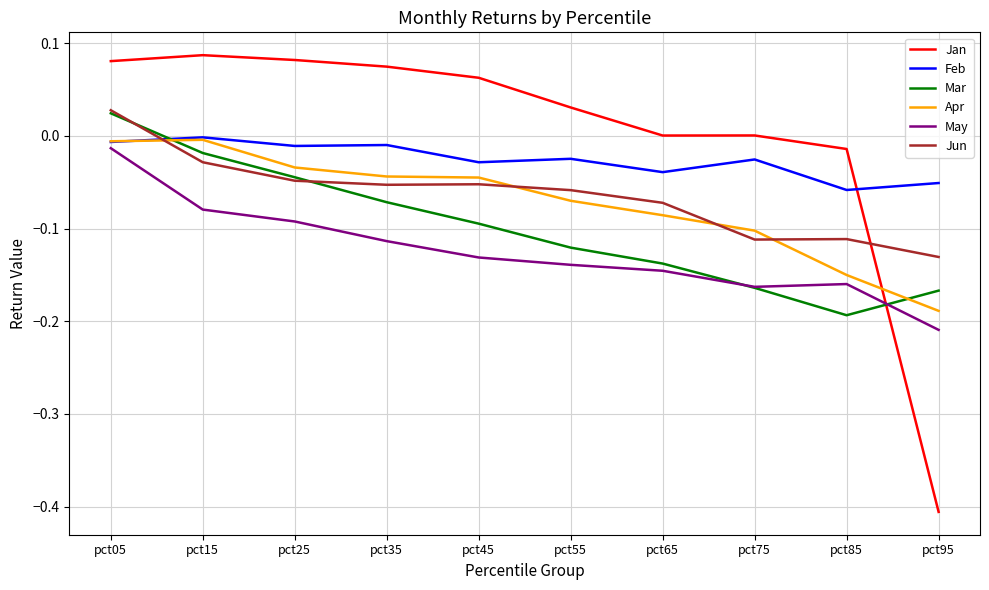

True or false: Feb and May cross at least once.

False